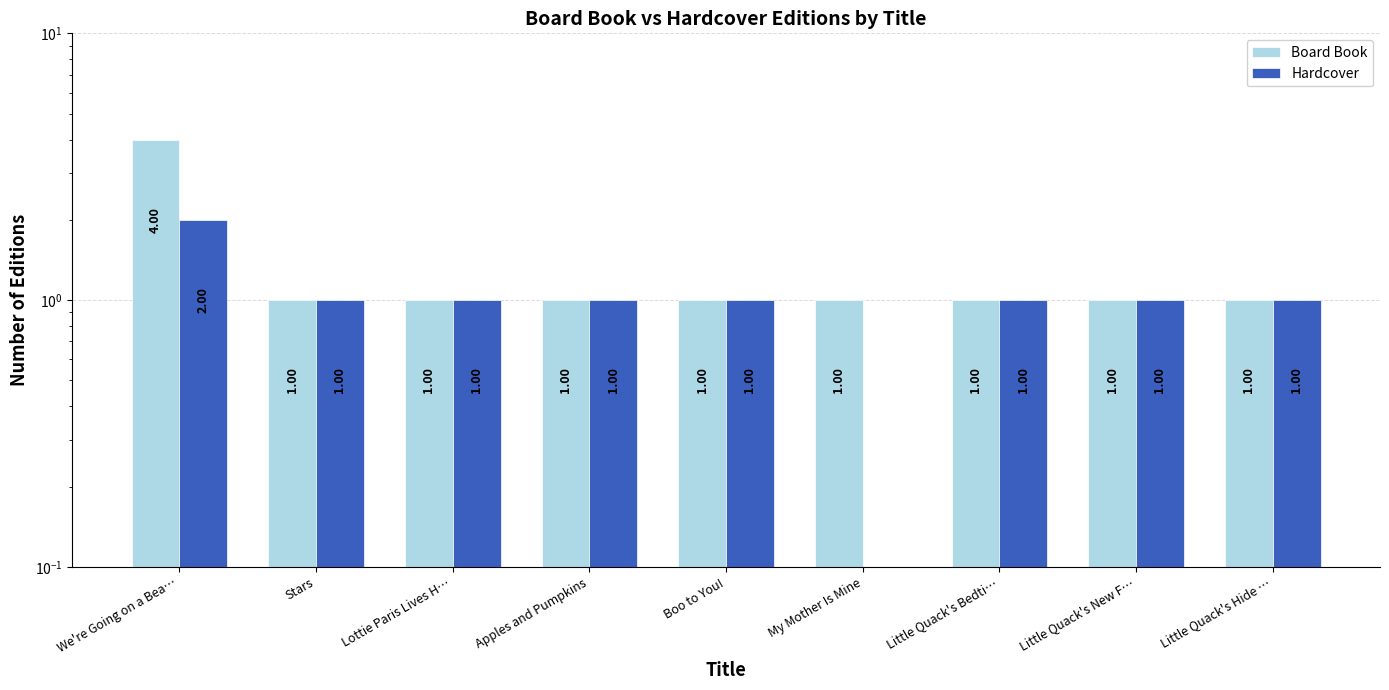

What is the sum of all Hardcover values?

9